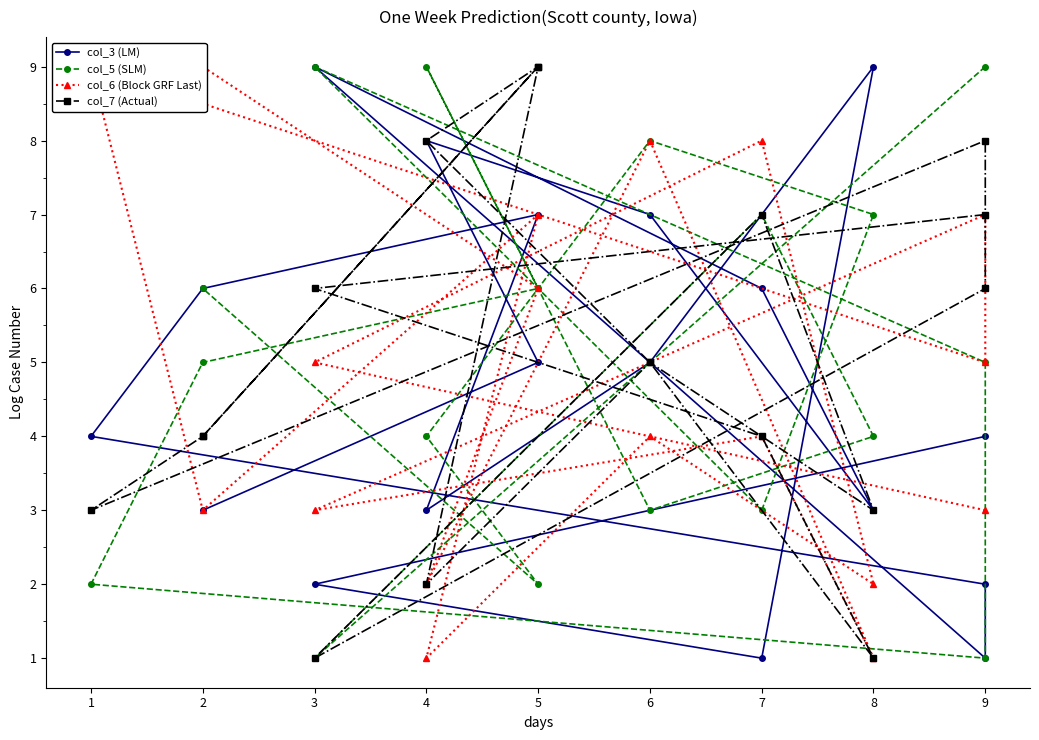

After their last crossing, which series has the higher values: col_7 (Actual) or col_5 (SLM)?

col_5 (SLM)